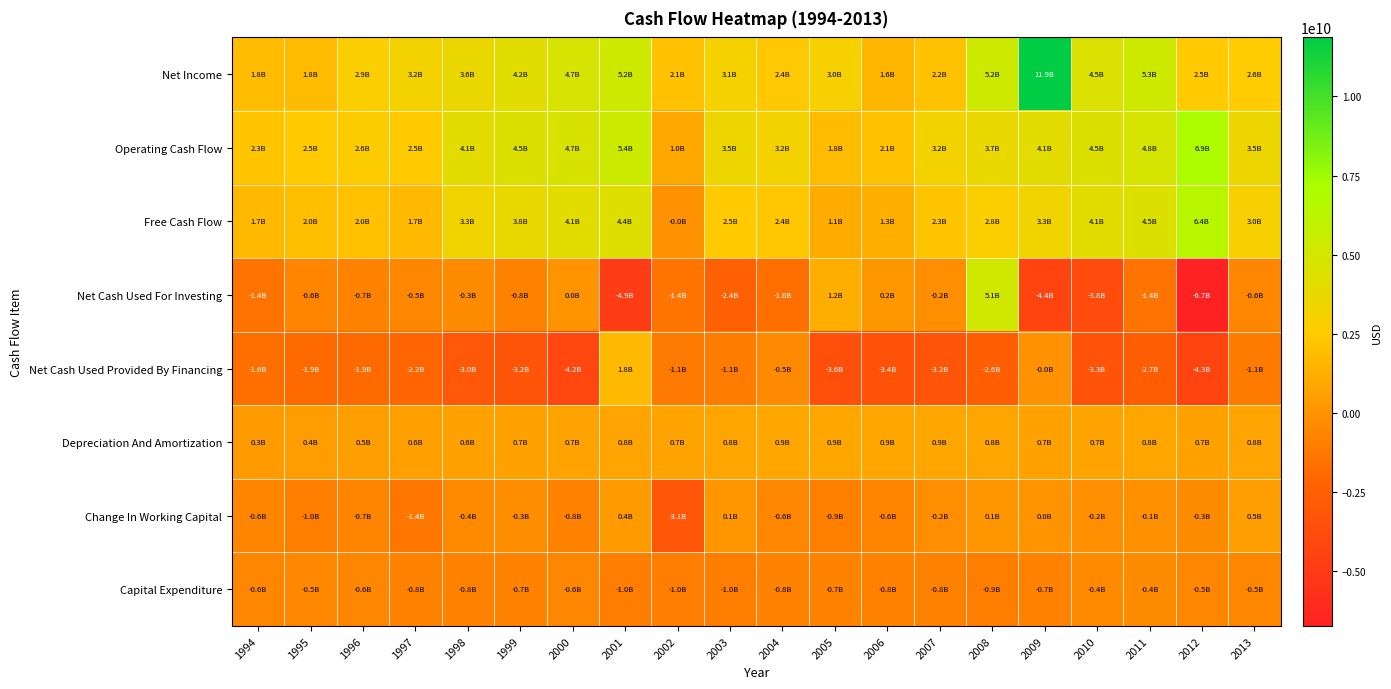

Which label corresponds to the largest value in the chart?

2009